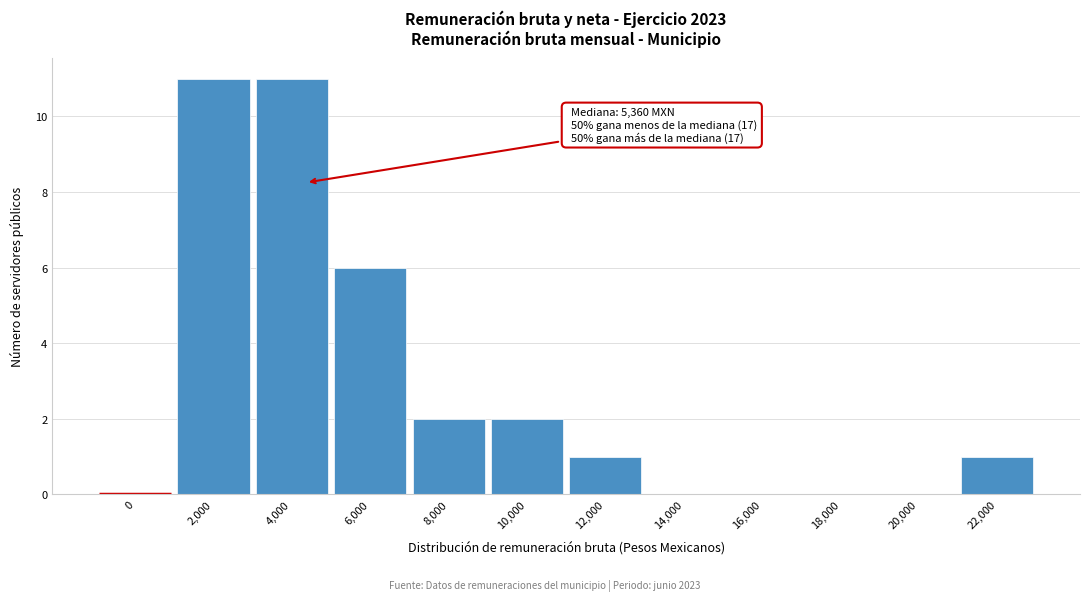

Reading right to left, what are all the values shown in this chart?

22,000=1	20,000=0	18,000=0	16,000=0	14,000=0	12,000=1	10,000=2	8,000=2	6,000=6	4,000=11	2,000=11	0=0